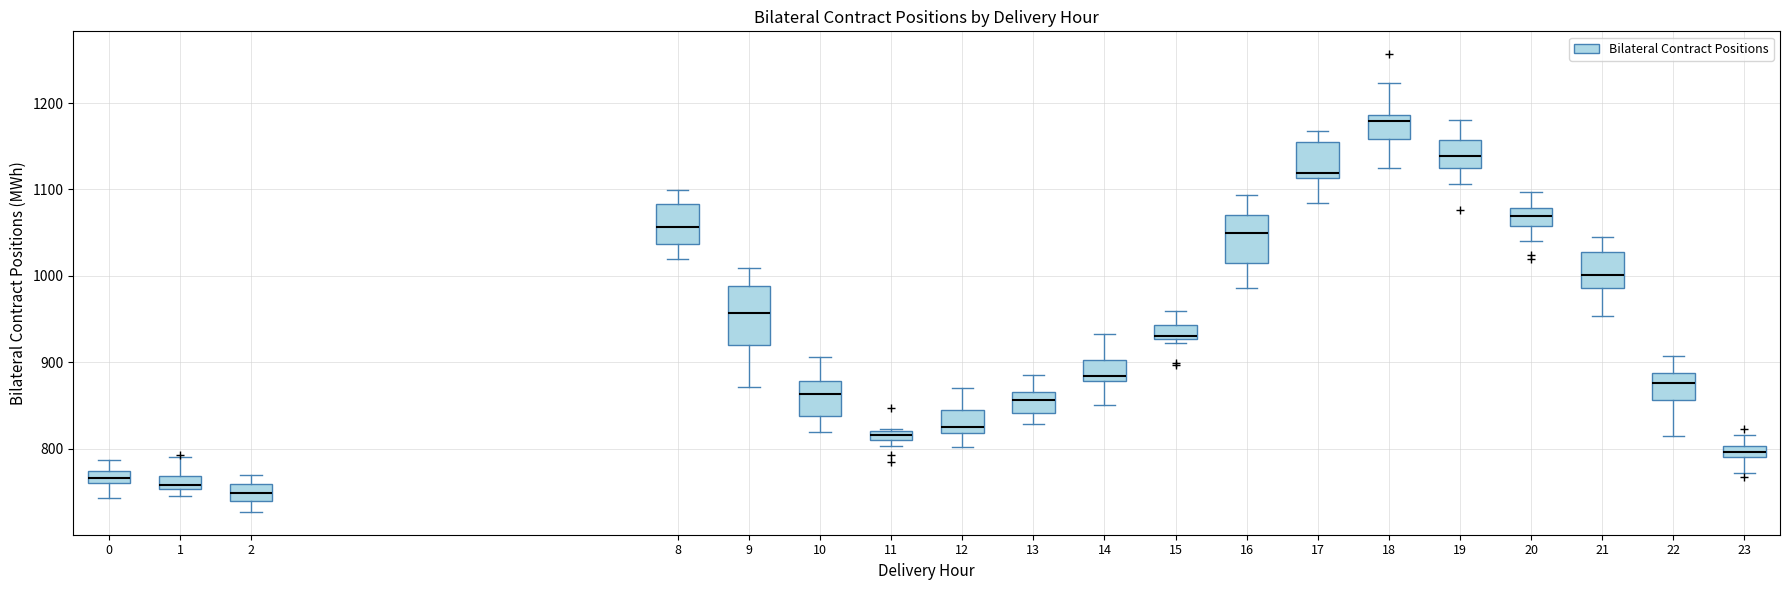

Which box is the tallest, from its lower edge to its upper edge?

9